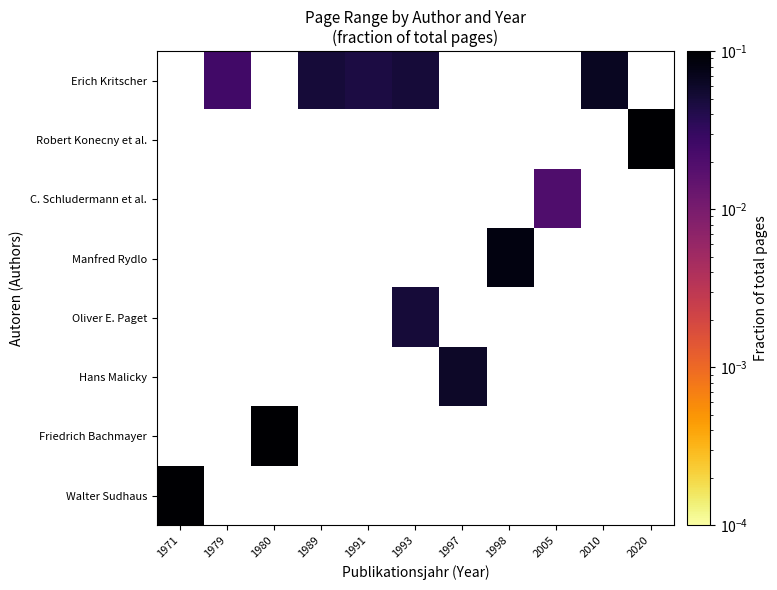

Count the number of categories in the chart.

11